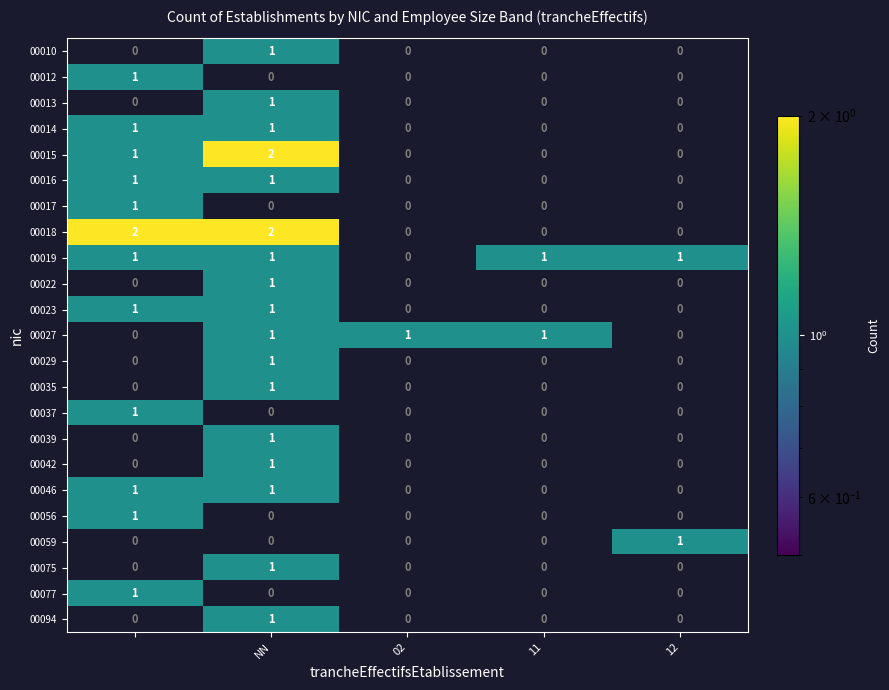

The value of 00029 at NN is 2. True or false?

False